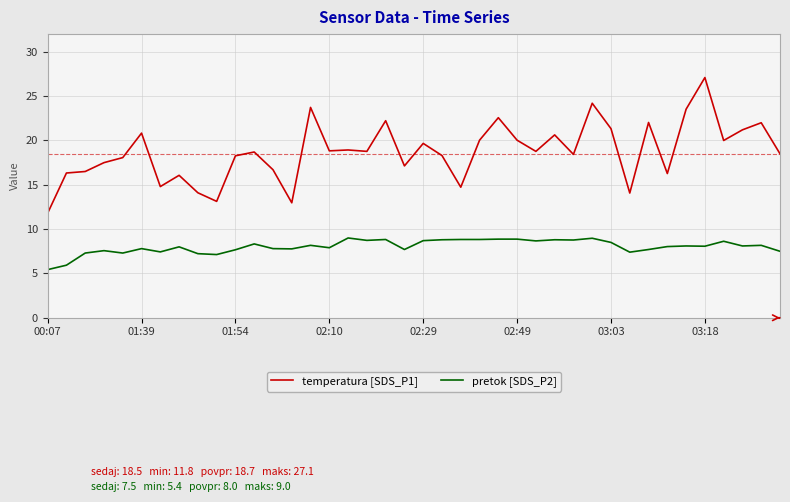

What is the difference between the maximum and minimum values in the pretok [SDS_P2] series?

3.6